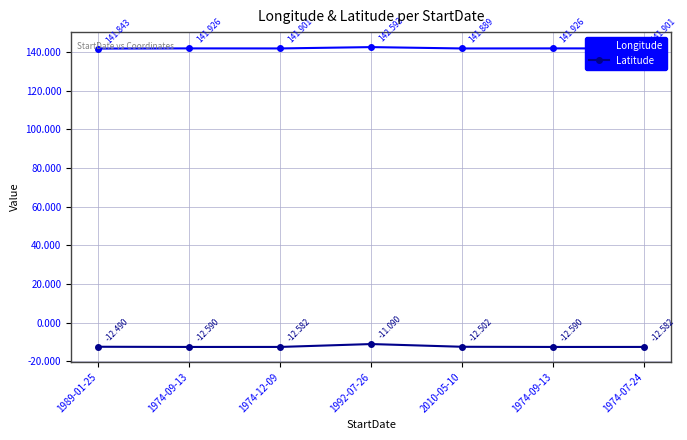

What is the difference between the maximum and minimum values in the Latitude series?

1.5